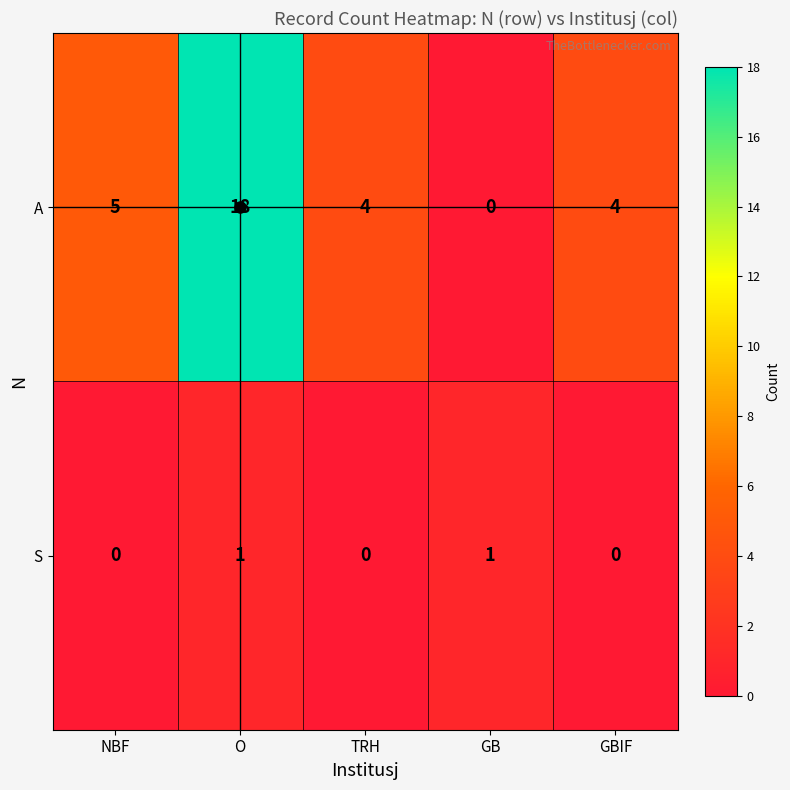

Is the value of A at TRH greater than the value of S at GB?

Yes